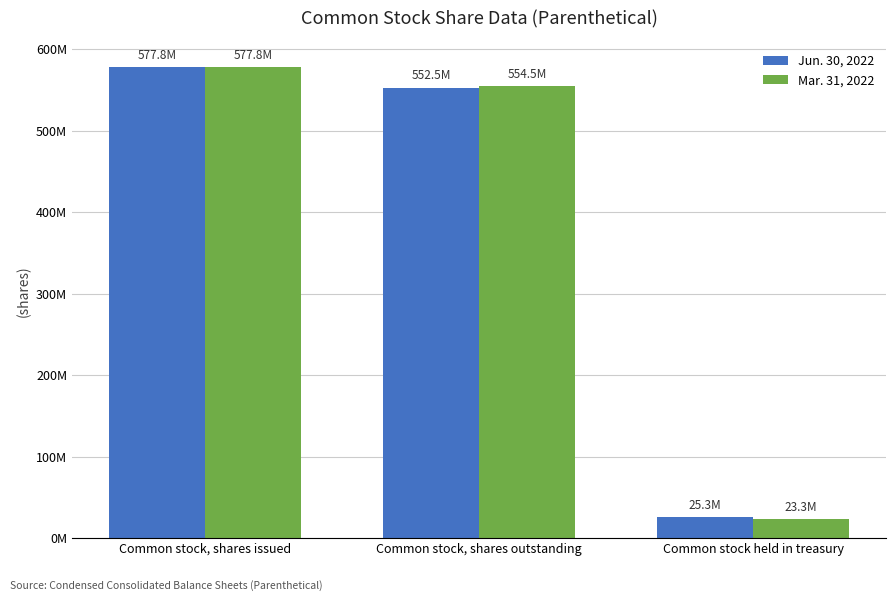

Where is Jun. 30, 2022 nearest to the value 301563300?

Common stock, shares outstanding